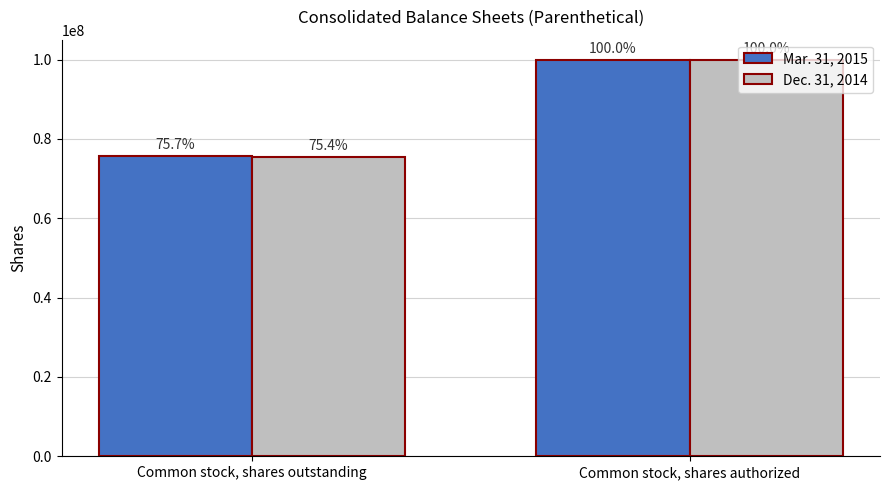

What are all the series names shown in the legend?

Mar. 31, 2015, Dec. 31, 2014